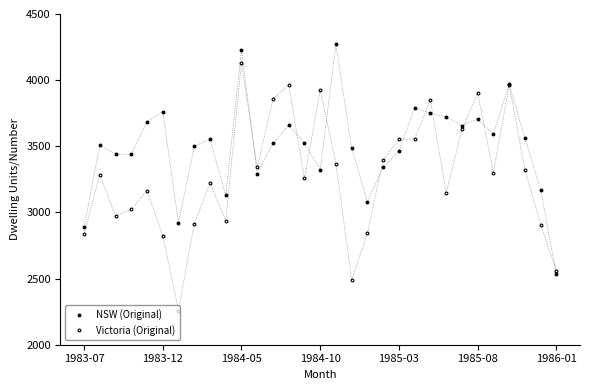

What is the difference between the second highest and minimum values in the NSW (Original) series?

1697